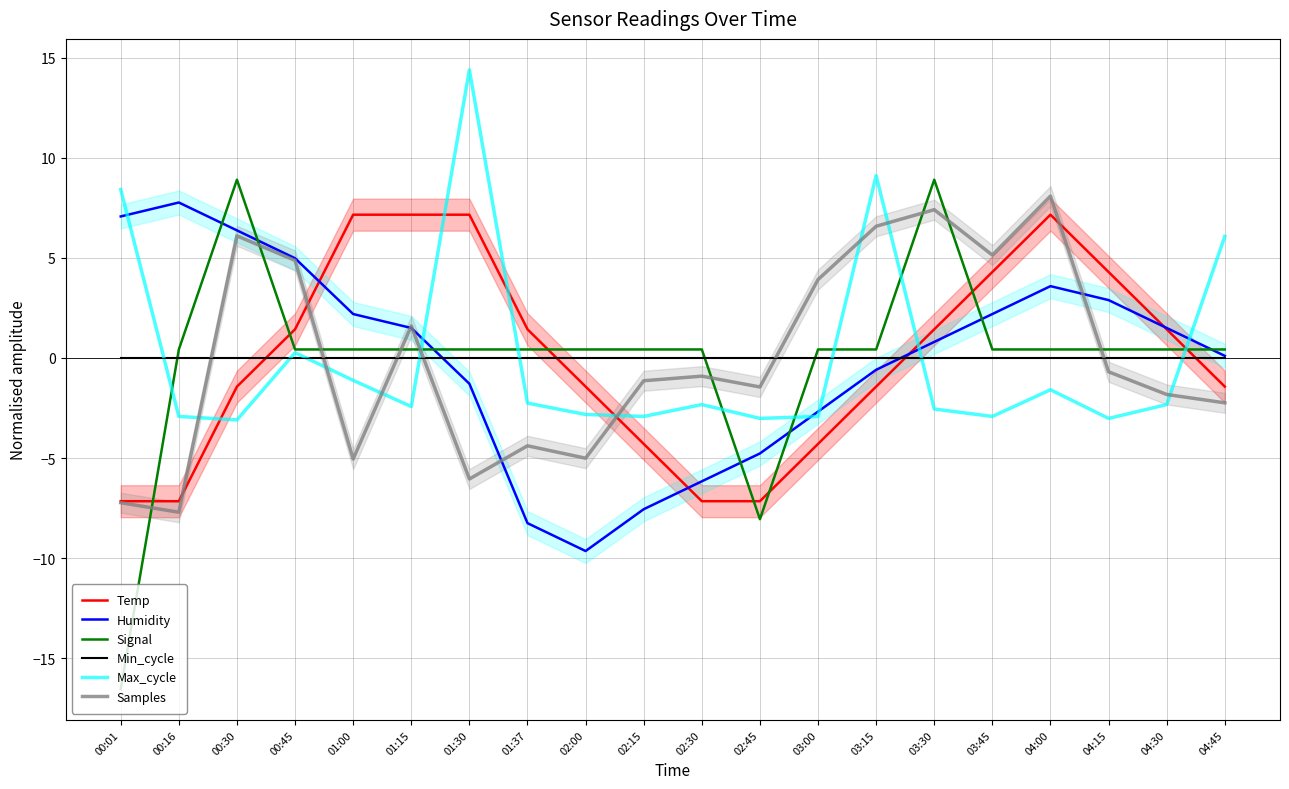

Reading left to right, transcribe all the data shown in this chart.

Temp: -7.2	-7.2	-1.4	1.4	7.2	7.2	7.2	1.4	-1.4	-4.3	-7.2	-7.2	-4.3	-1.4	1.4	4.3	7.2	4.3	1.4	-1.4
Humidity: 7.1	7.8	6.4	5.0	2.2	1.5	-1.3	-8.3	-9.6	-7.6	-6.2	-4.8	-2.7	-0.6	0.8	2.2	3.6	2.9	1.5	0.1
Signal: -16.5	0.4	8.9	0.4	0.4	0.4	0.4	0.4	0.4	0.4	0.4	-8.1	0.4	0.4	8.9	0.4	0.4	0.4	0.4	0.4
Min_cycle: 0.0	0.0	0.0	0.0	0.0	0.0	0.0	0.0	0.0	0.0	0.0	0.0	0.0	0.0	0.0	0.0	0.0	0.0	0.0	0.0
Max_cycle: 8.4	-2.9	-3.1	0.3	-1.1	-2.4	14.4	-2.3	-2.8	-2.9	-2.3	-3.0	-2.9	9.1	-2.6	-2.9	-1.6	-3.0	-2.3	6.1
Samples: -7.2	-7.7	6.1	4.9	-5.0	1.6	-6.0	-4.4	-5.0	-1.1	-0.9	-1.5	3.9	6.6	7.4	5.1	8.1	-0.7	-1.8	-2.2